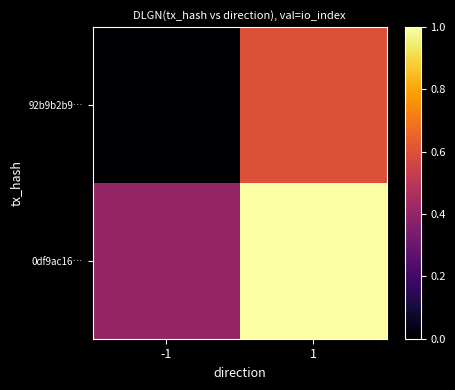

List the series in order of their peak value, lowest first.

92b9b2b9…, 0df9ac16…